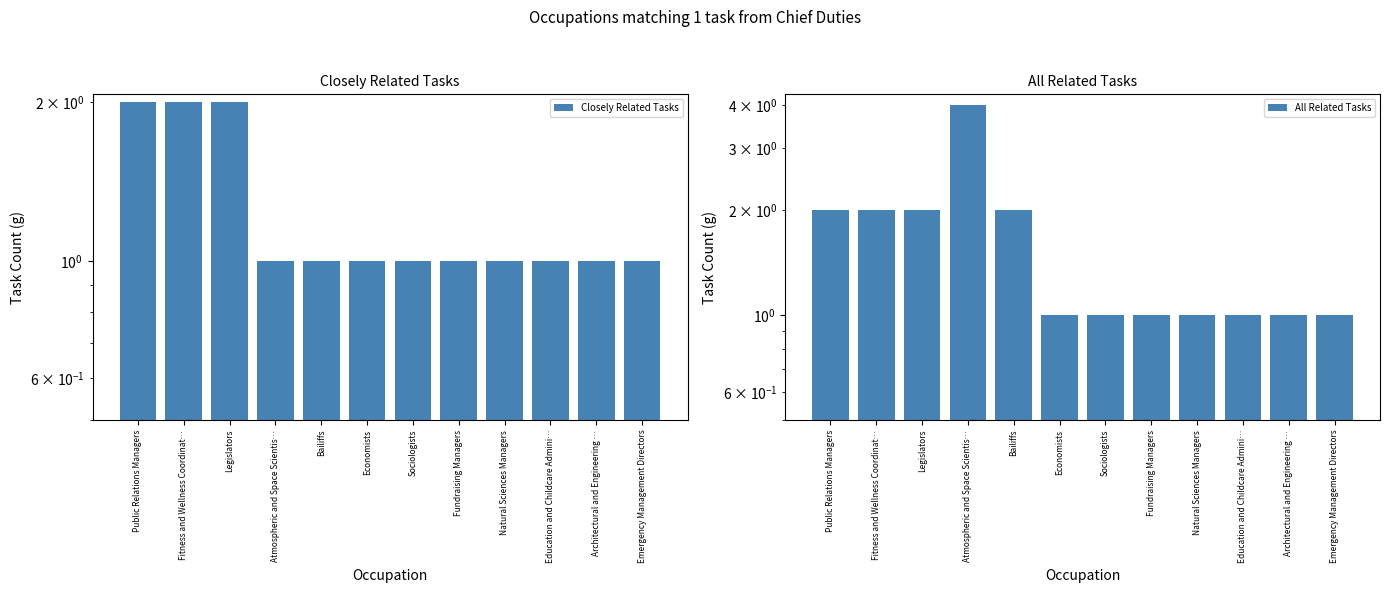

At Fitness and Wellness Coordinat…, list the series in order from smallest to largest.

Closely Related Tasks, All Related Tasks